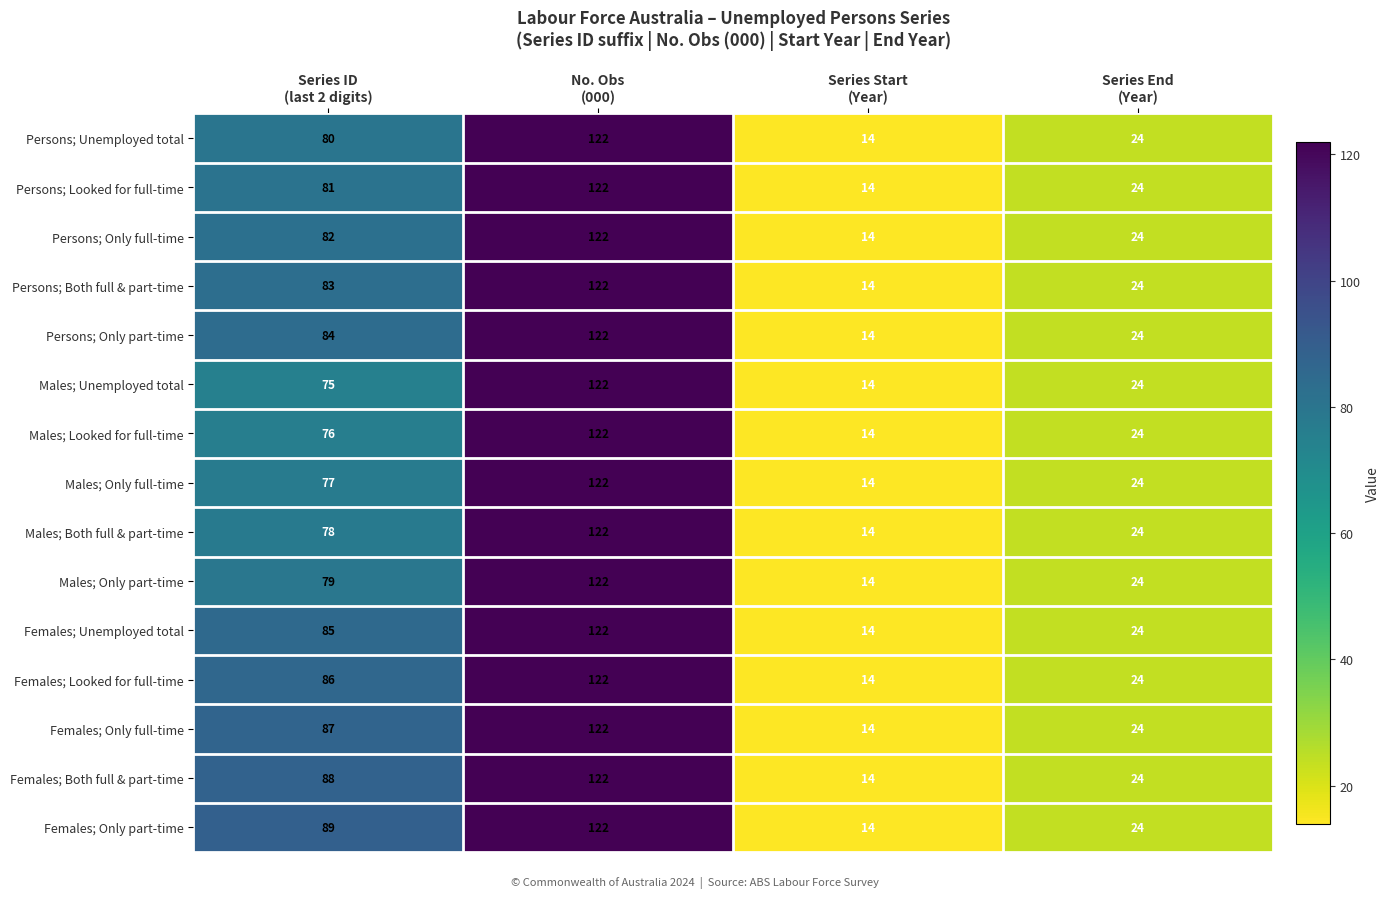

Which series has the largest total across all categories?

Females; Only part-time